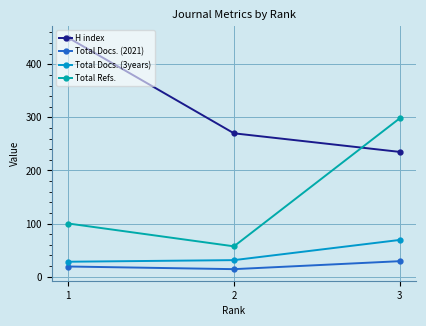

Reading right to left, list all the values displayed in this chart.

H index: 235	270	450
Total Docs. (2021): 29	14	19
Total Docs. (3years): 69	31	28
Total Refs.: 298	57	100